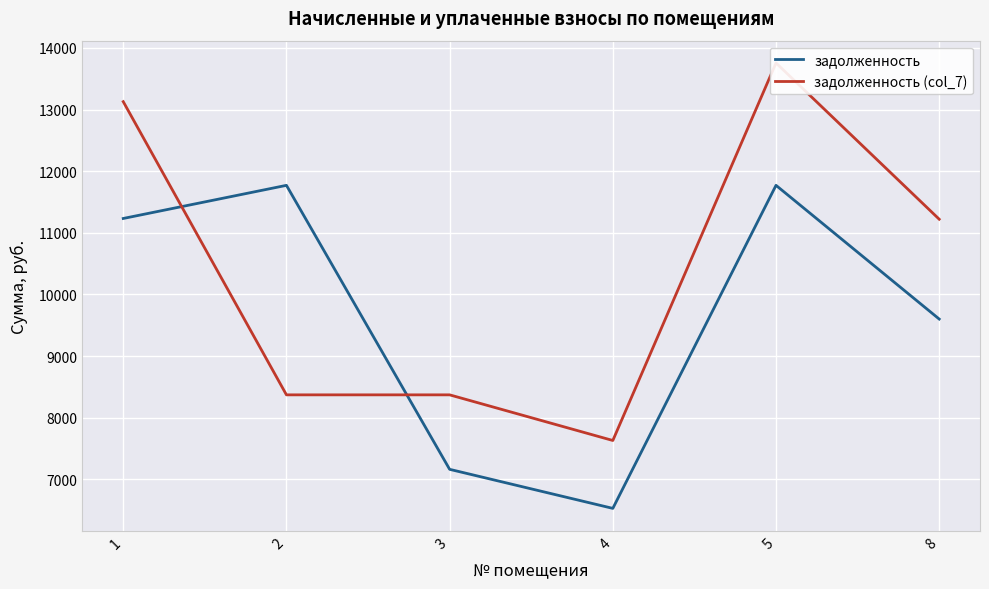

Which series ends up on top after the final intersection of задолженность (col_7) and задолженность?

задолженность (col_7)